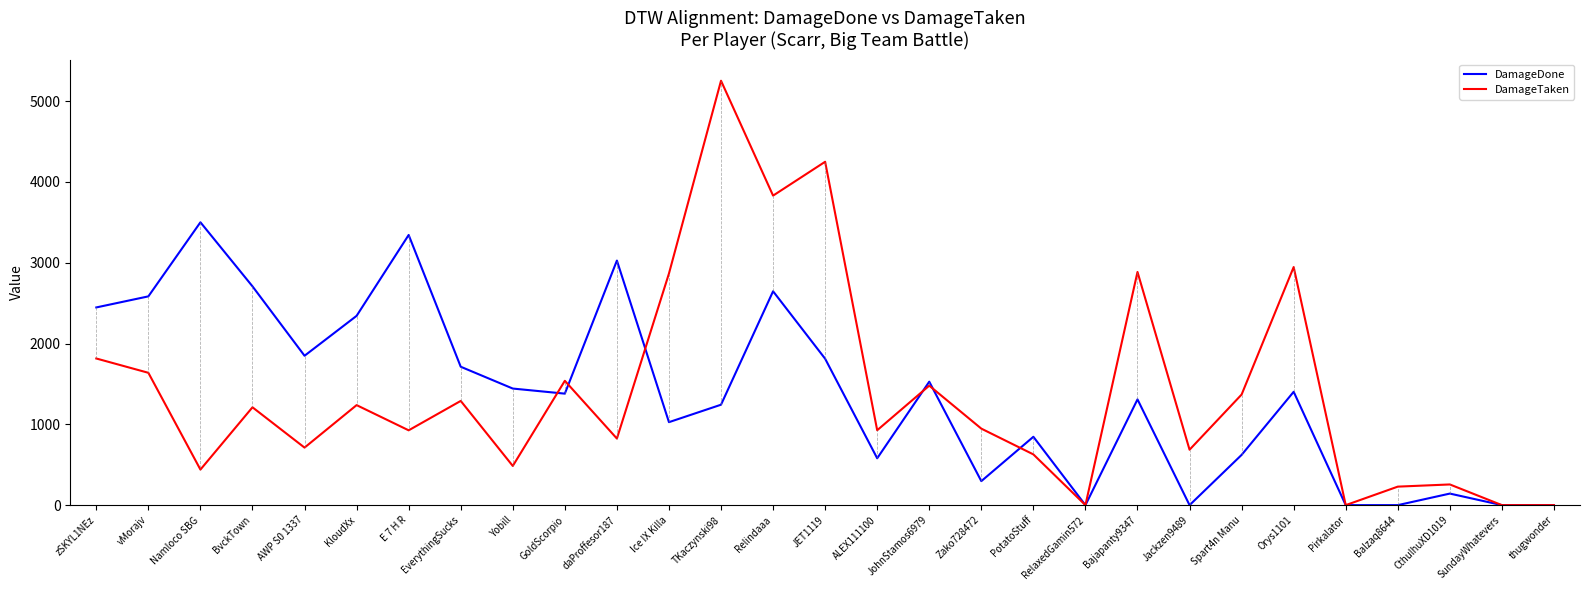

Rank the series by their maximum value, from lowest to highest.

DamageDone, DamageTaken